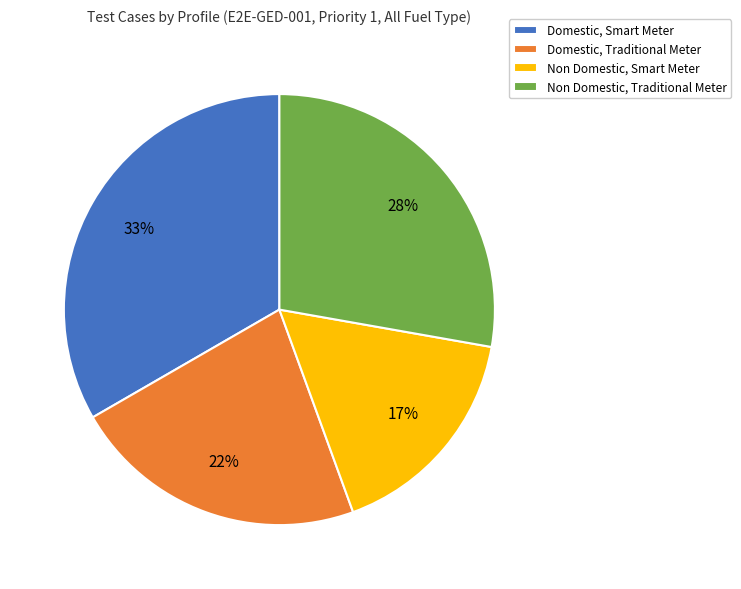

What percentage is the Non Domestic, Traditional Meter slice, to the nearest percent?

28%